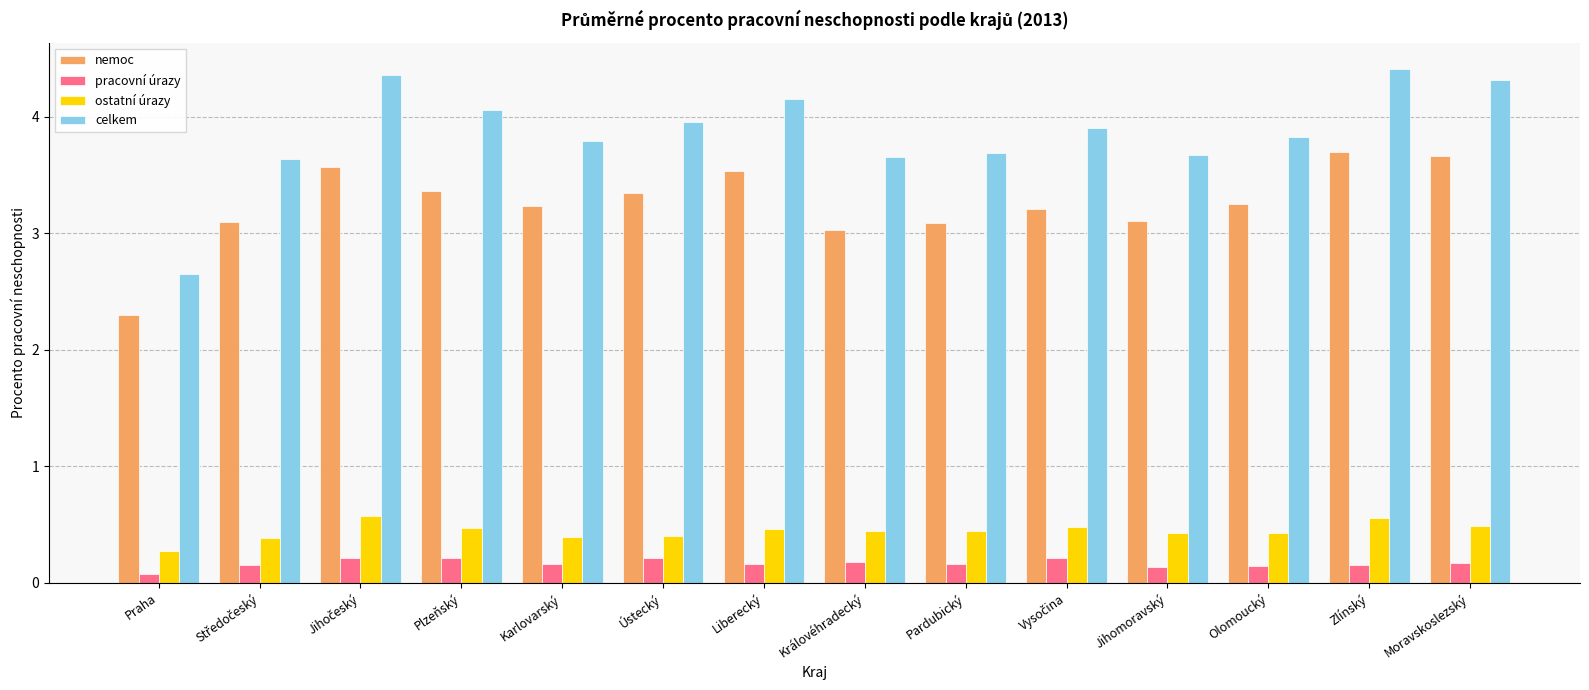

At which label does nemoc reach its minimum?

Praha